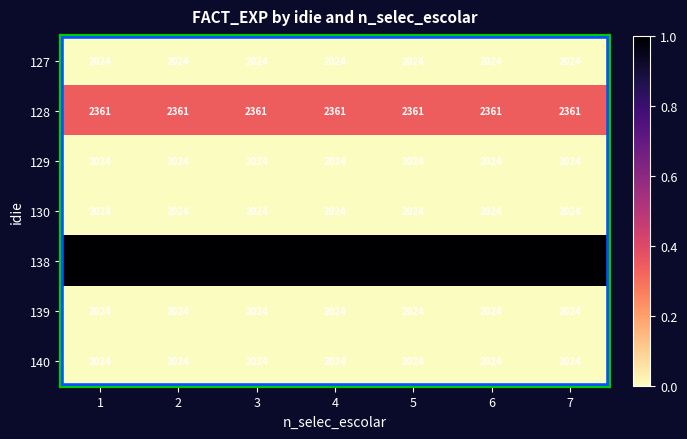

At how many categories does at least one series exceed 2396?

7